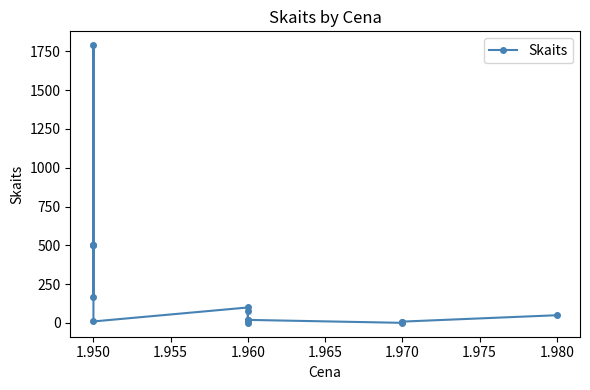

What is the average value?

236